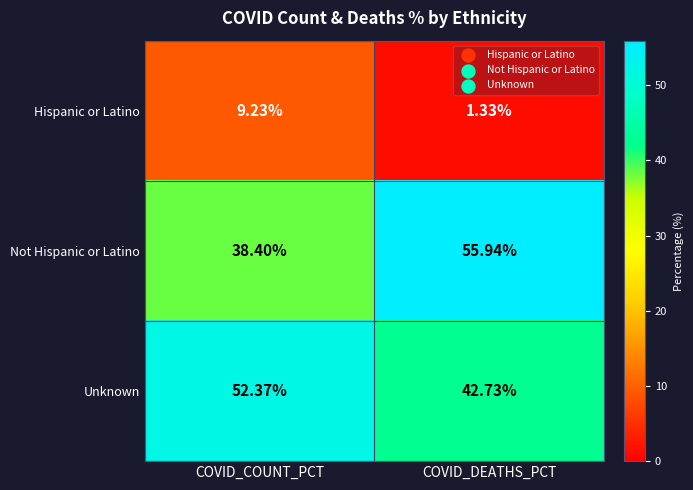

Count the number of categories in the chart.

2